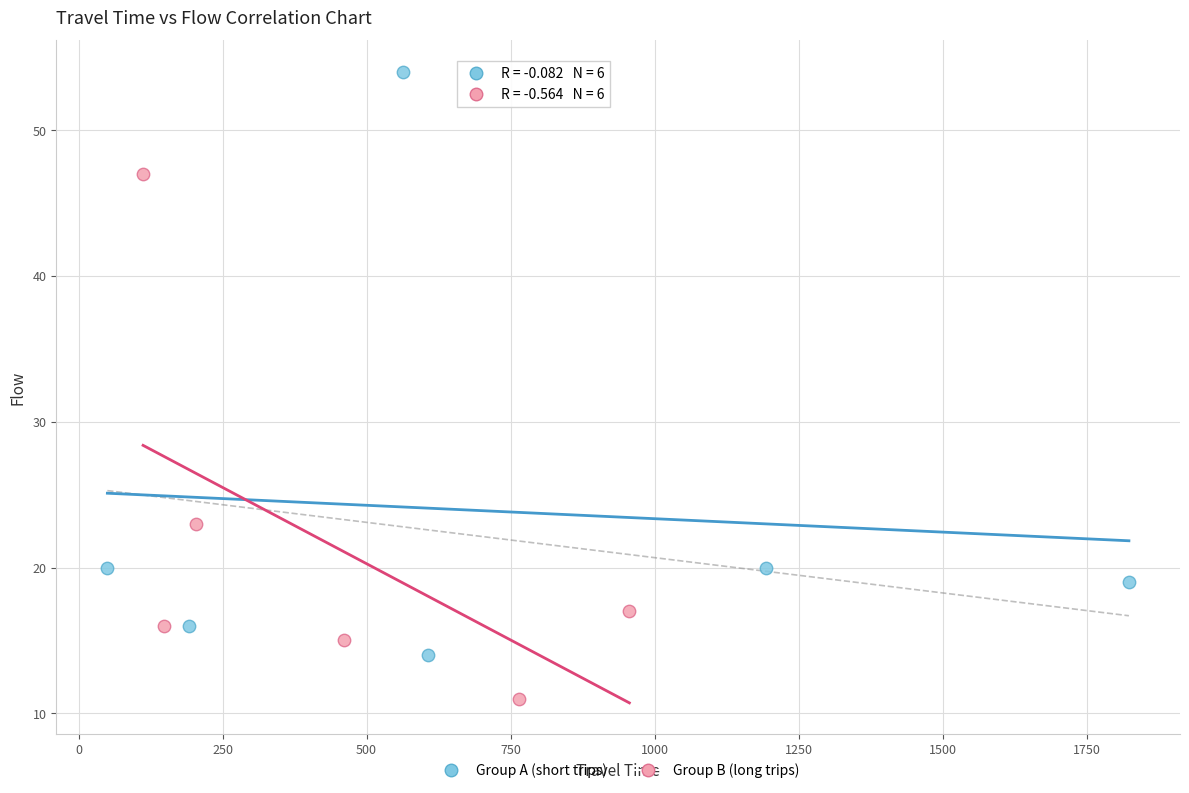

Which series contains the lowest Y value?

Group B (long trips)